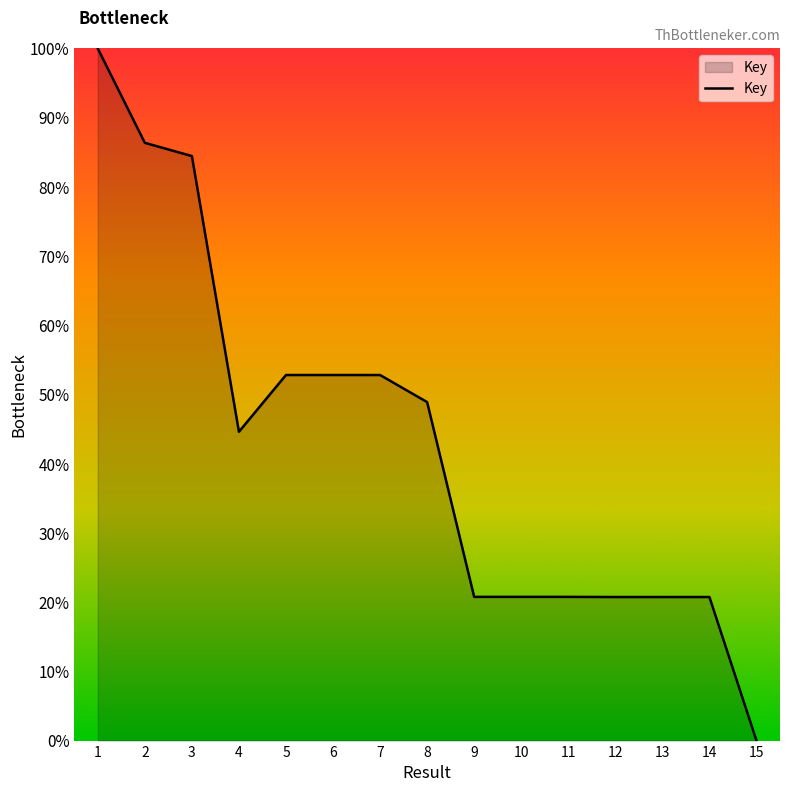

What is the ratio of the value at 10 to the value at 4?

0.5